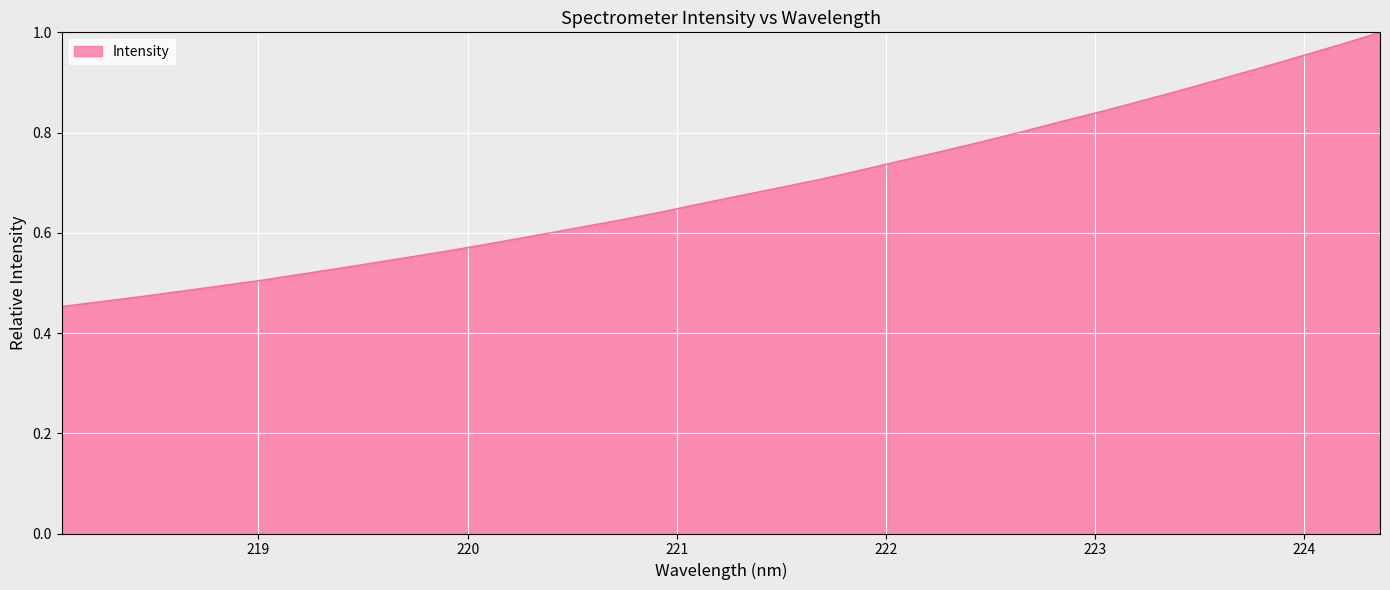

What is the difference between the maximum and minimum values?

0.5